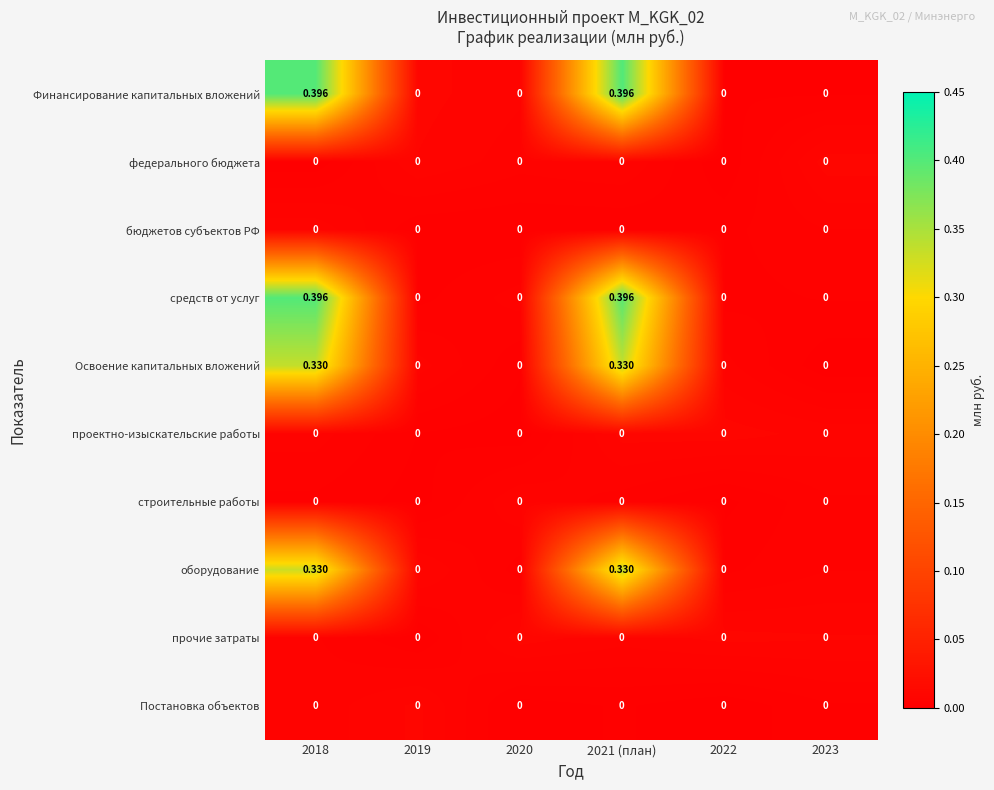

Reading left to right, extract all data points from this chart.

Финансирование капитальных вложений: 2018=0.4	2019=0.0	2020=0.0	2021 (план)=0.4	2022=0.0	2023=0.0
федерального бюджета: 2018=0.0	2019=0.0	2020=0.0	2021 (план)=0.0	2022=0.0	2023=0.0
бюджетов субъектов РФ: 2018=0.0	2019=0.0	2020=0.0	2021 (план)=0.0	2022=0.0	2023=0.0
средств от услуг: 2018=0.4	2019=0.0	2020=0.0	2021 (план)=0.4	2022=0.0	2023=0.0
Освоение капитальных вложений: 2018=0.3	2019=0.0	2020=0.0	2021 (план)=0.3	2022=0.0	2023=0.0
проектно-изыскательские работы: 2018=0.0	2019=0.0	2020=0.0	2021 (план)=0.0	2022=0.0	2023=0.0
строительные работы: 2018=0.0	2019=0.0	2020=0.0	2021 (план)=0.0	2022=0.0	2023=0.0
оборудование: 2018=0.3	2019=0.0	2020=0.0	2021 (план)=0.3	2022=0.0	2023=0.0
прочие затраты: 2018=0.0	2019=0.0	2020=0.0	2021 (план)=0.0	2022=0.0	2023=0.0
Постановка объектов: 2018=0.0	2019=0.0	2020=0.0	2021 (план)=0.0	2022=0.0	2023=0.0